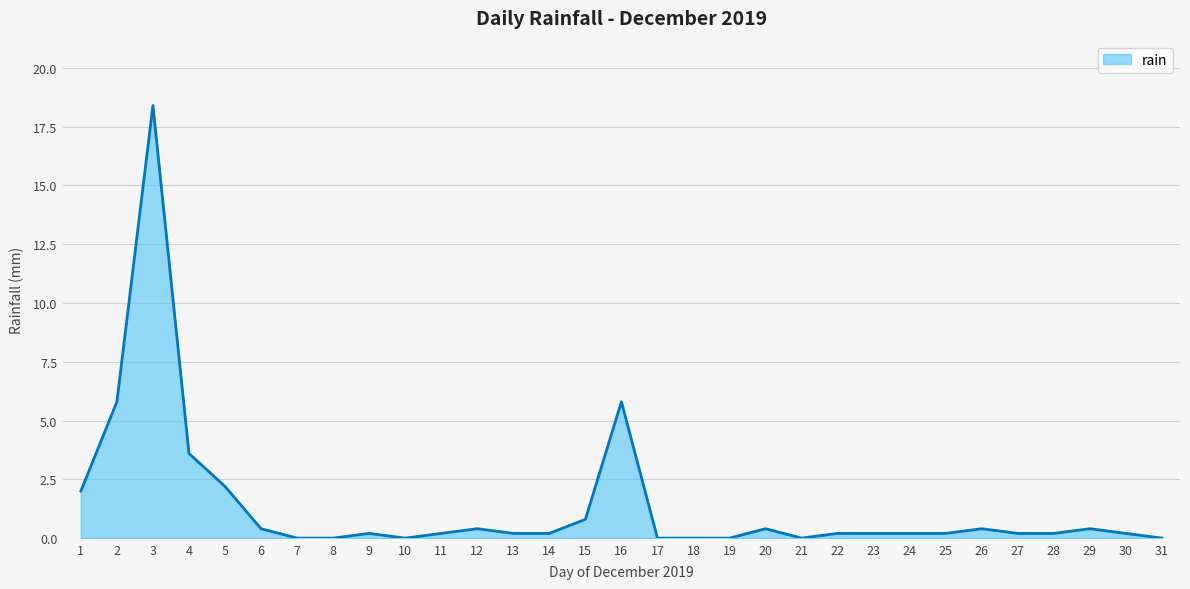

How many lines are shown in the chart?

1